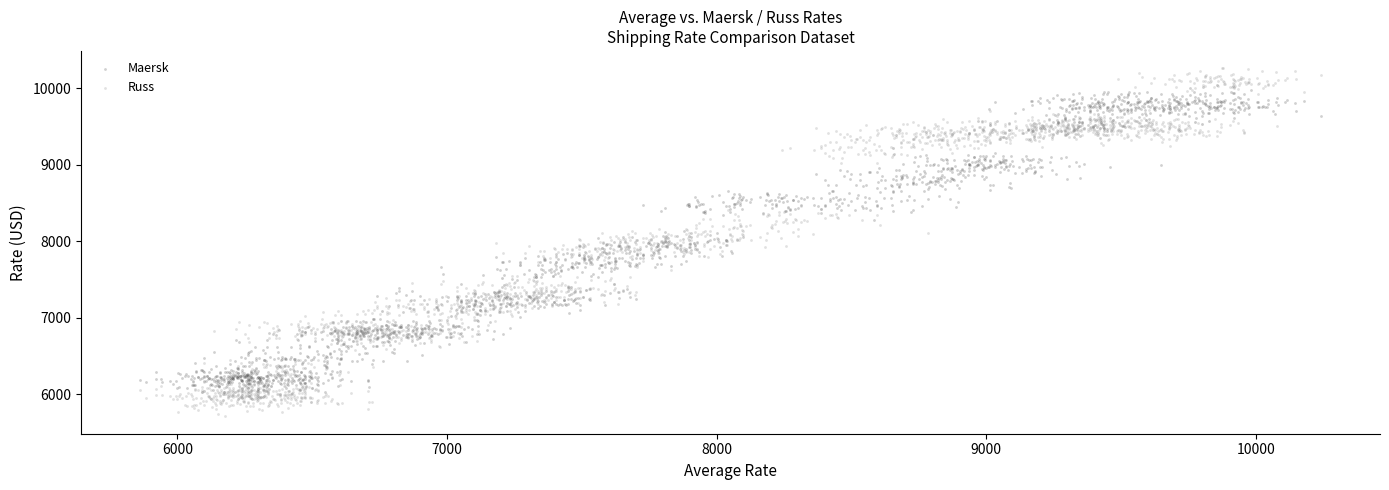

Across all data points, what is the range of X values (max minus min)?

4379.7